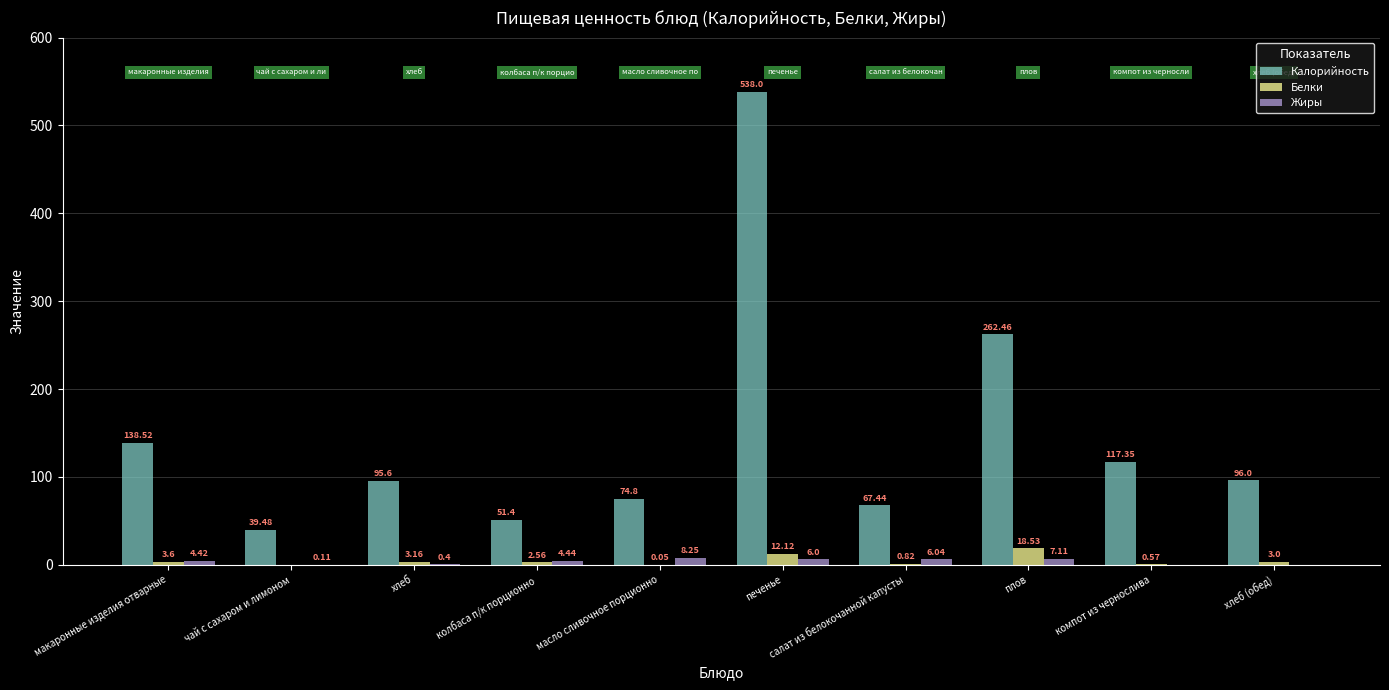

What is the sum of all Жиры values?

36.8